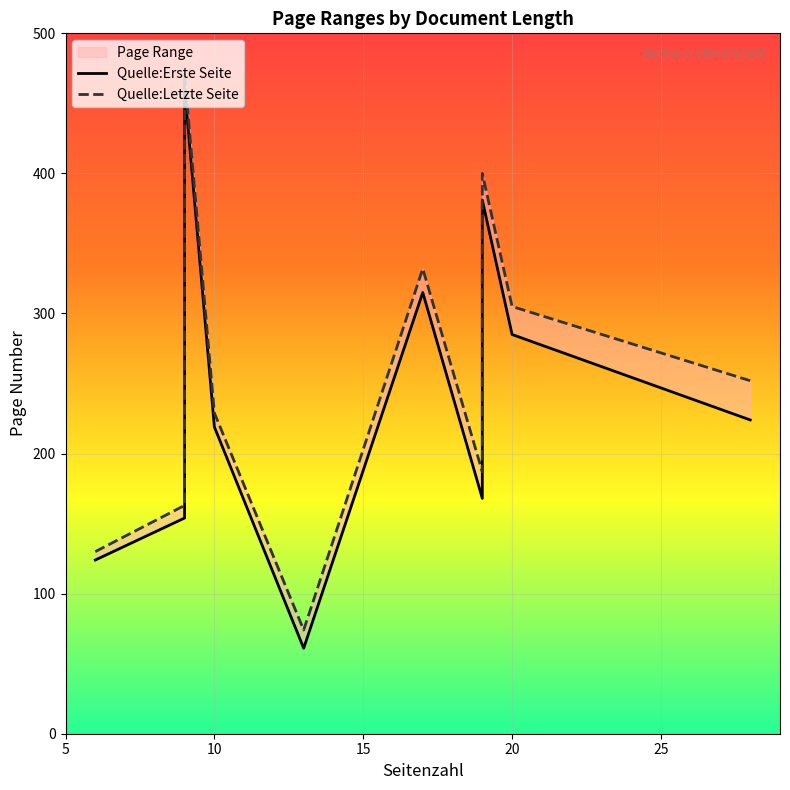

At how many categories does at least one series exceed 358?

2